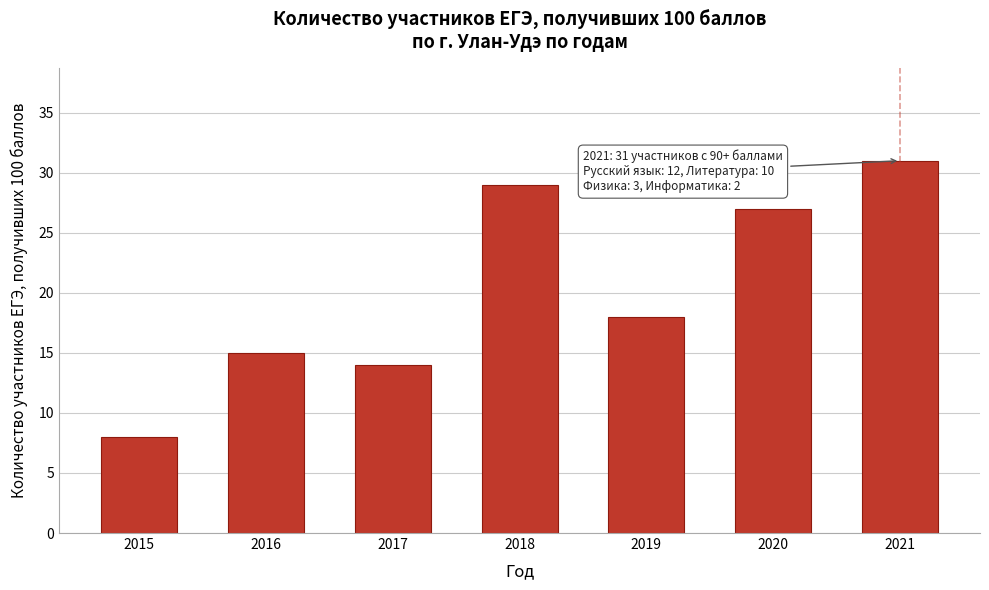

Reading left to right, extract all data points from this chart.

2015=8	2016=15	2017=14	2018=29	2019=18	2020=27	2021=31